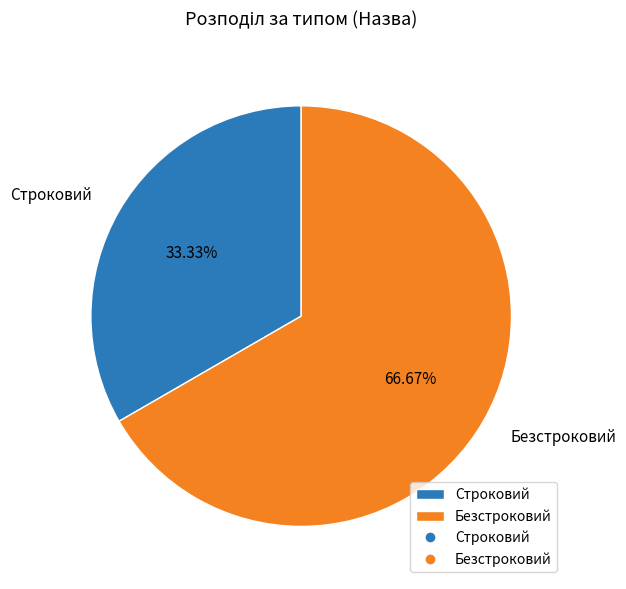

Which category has the smallest portion of the pie?

Строковий